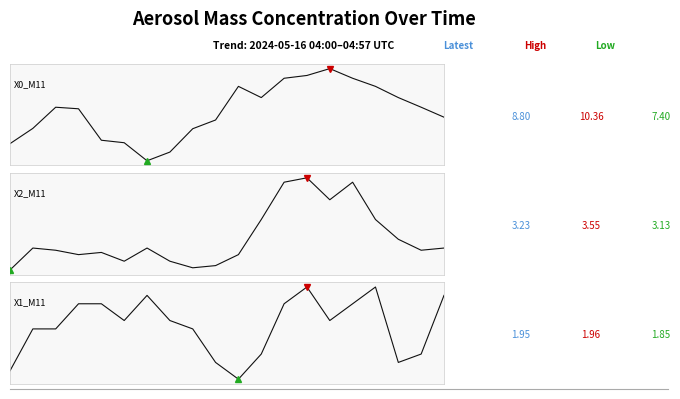

In X1_M11 (mass conc. 1), how many points are higher than both neighbors (excluding endpoints)?

3